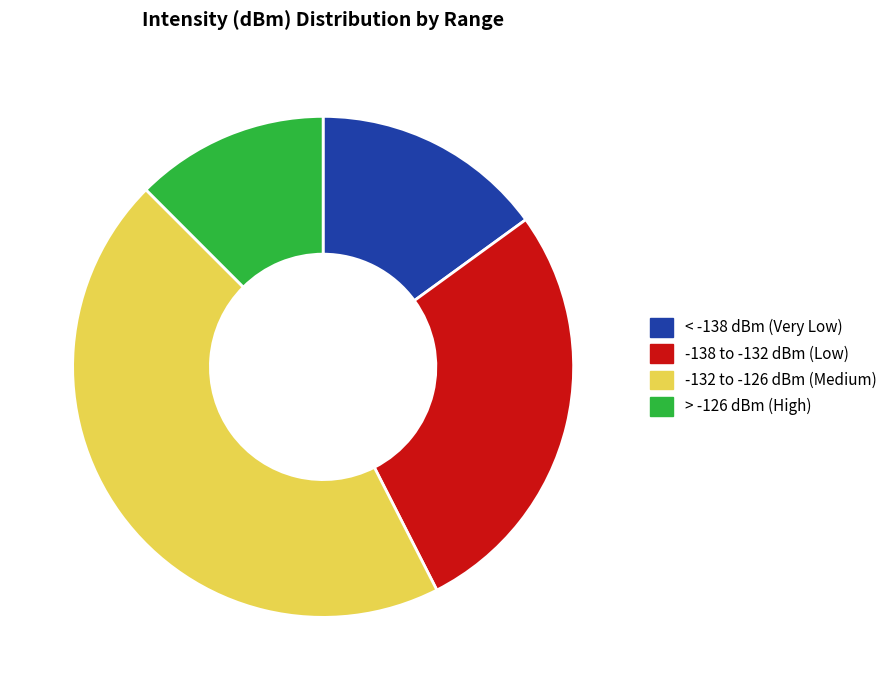

Approximately how many times larger is the value at > -126 dBm (High) compared to < -138 dBm (Very Low)?

0.8